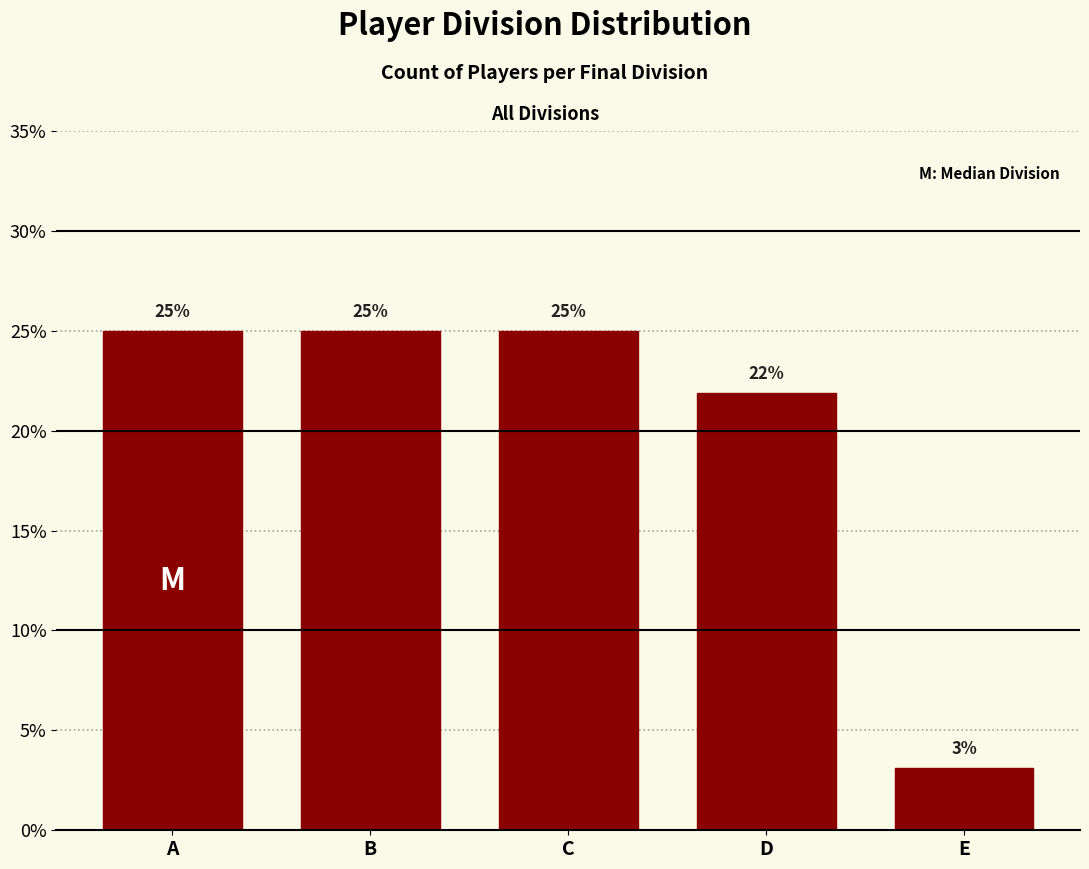

True or false: the data shows 25.0 at A.

True